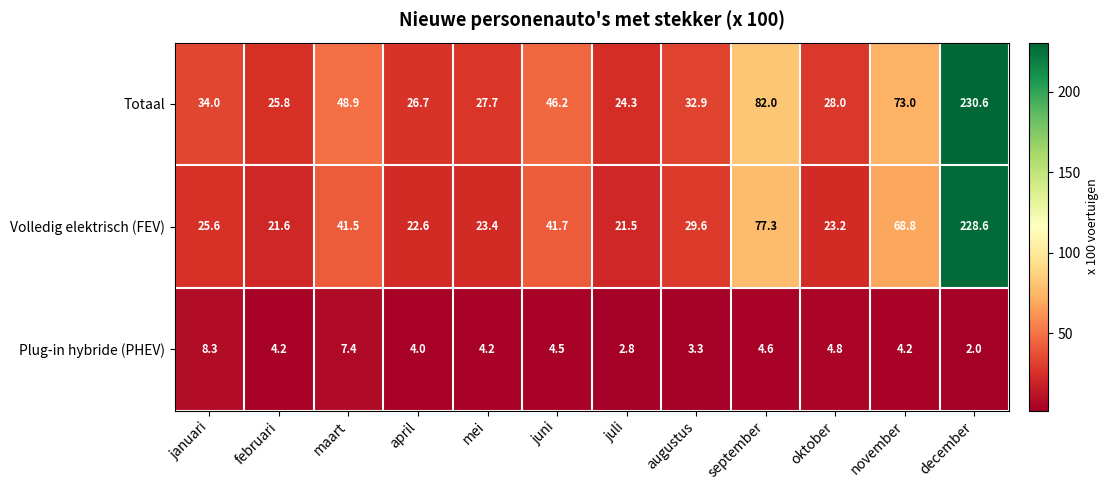

At which category does the chart reach its peak across all series?

december